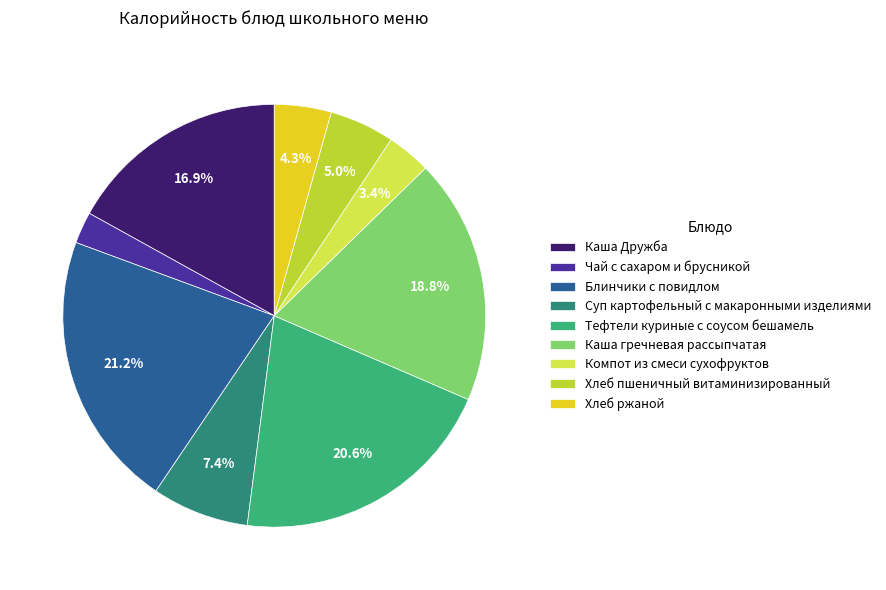

Does any single category account for the majority?

No